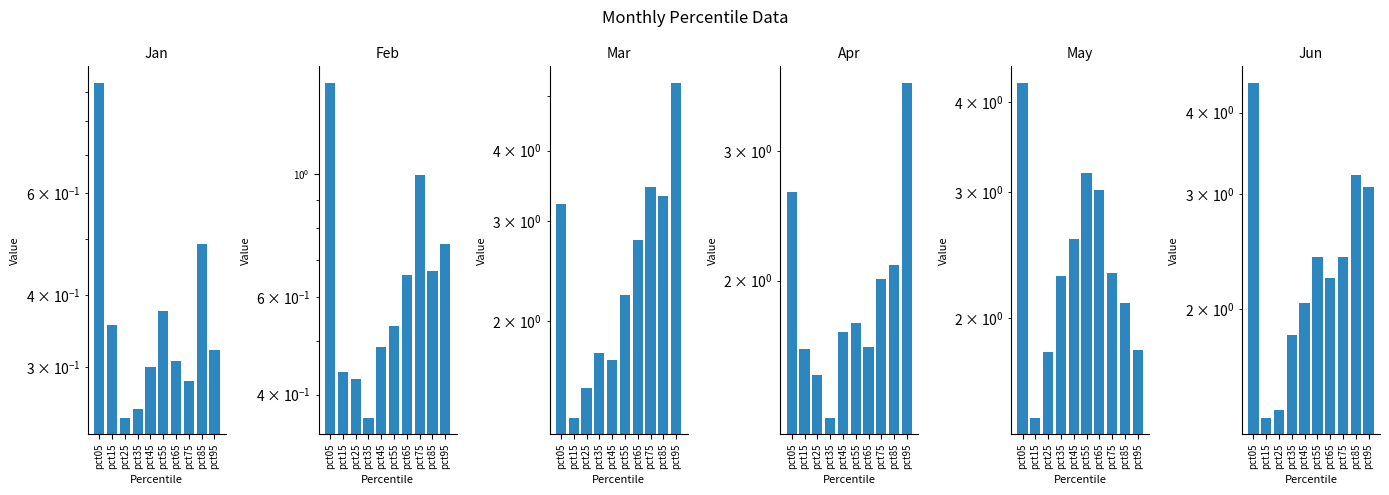

The value of Feb at pct05 is 0.5. True or false?

False